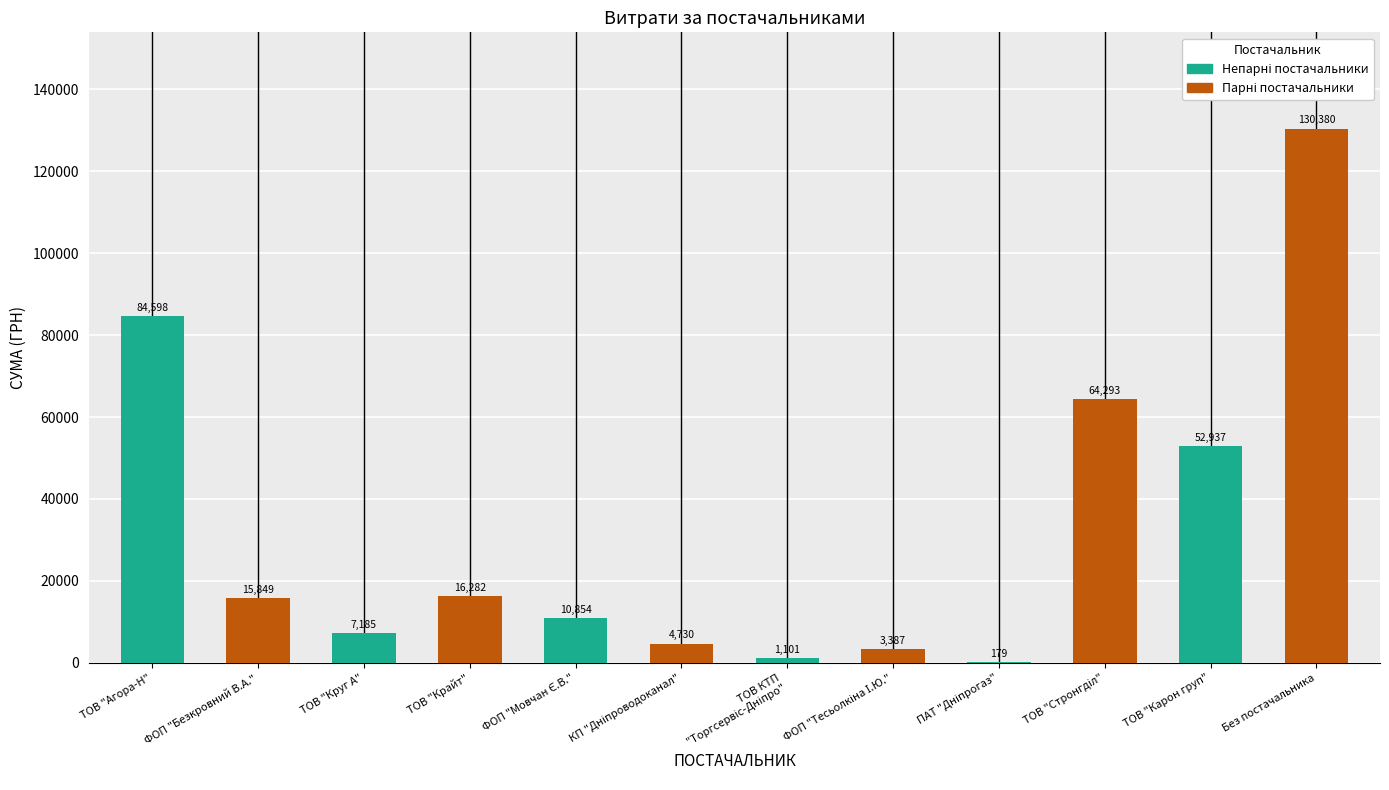

The value at ТОВ "Карон груп" is 81094.2. True or false?

False